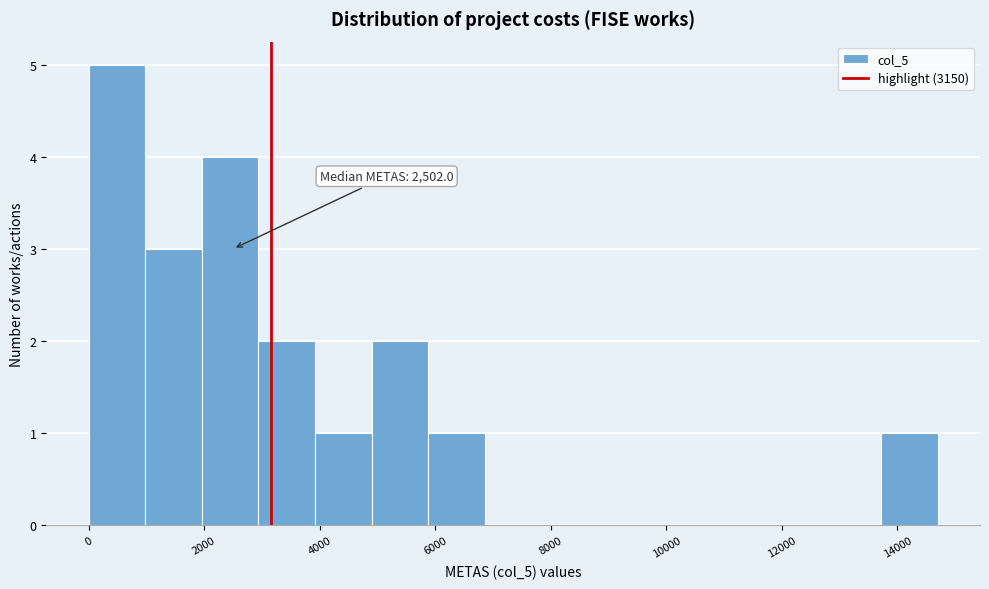

Over which range of the x-axis is the bar tallest?

0 to 1000